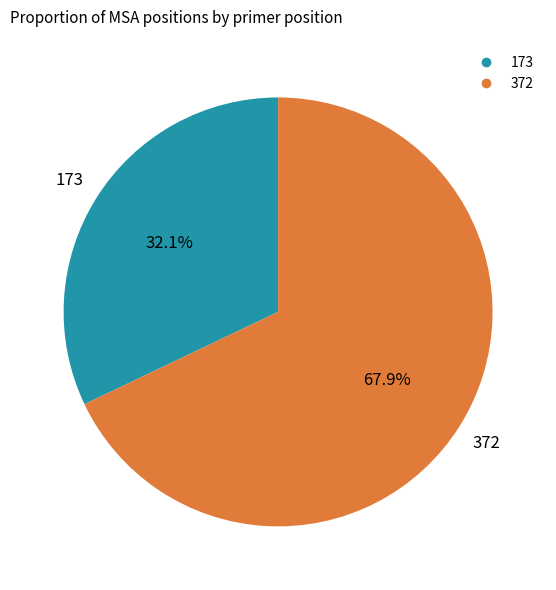

Which category accounts for the majority?

372